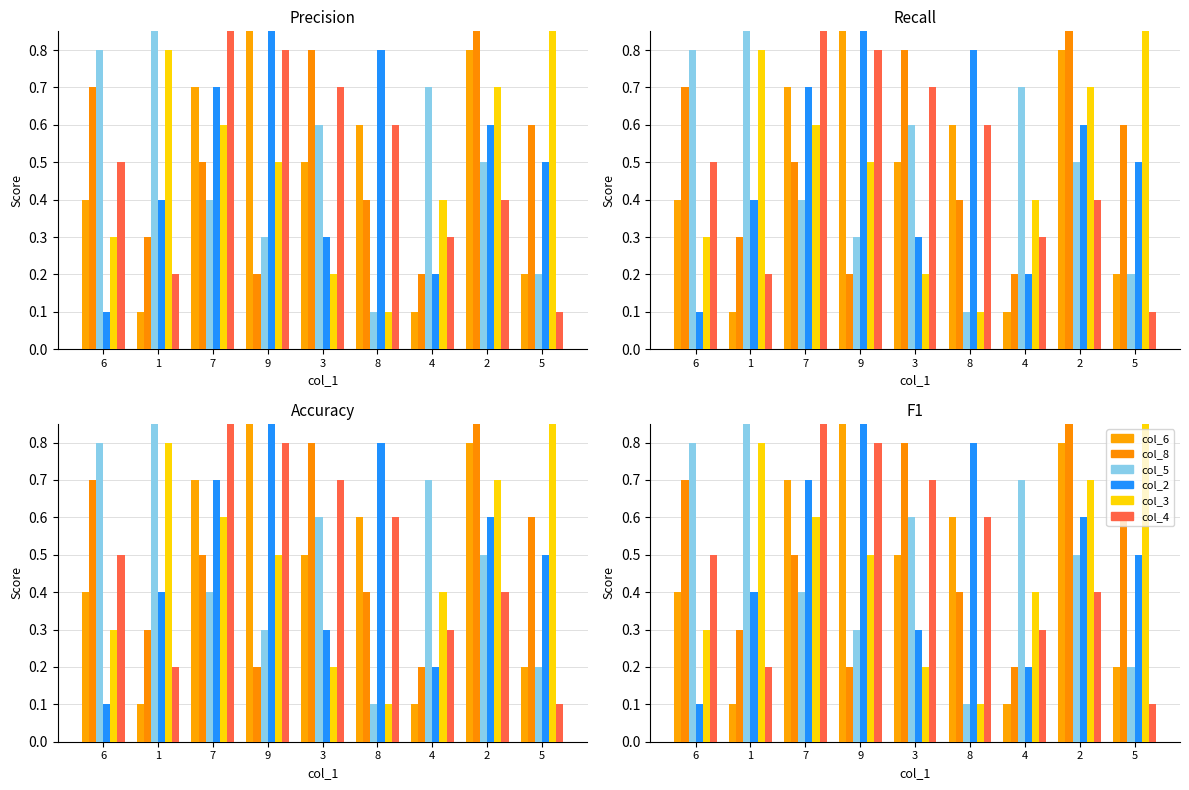

At which label does col_5 reach its peak?

1